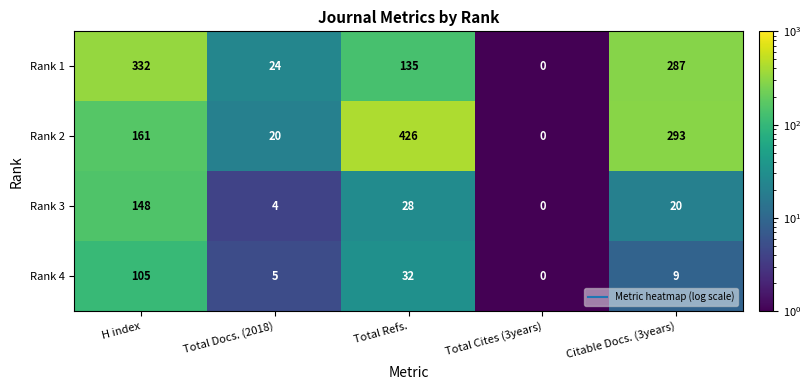

What is the average value of the Rank 2 series?

180